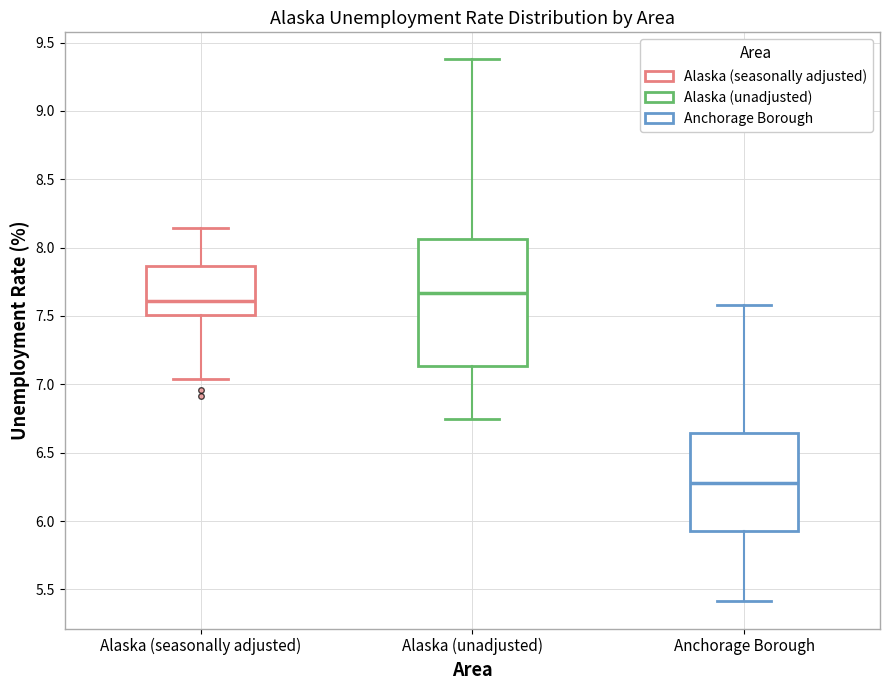

Where does the lower whisker of the box for Anchorage Borough end on the y-axis? The values are not printed on the chart, so give them approximately, as read against the axis.

5.40